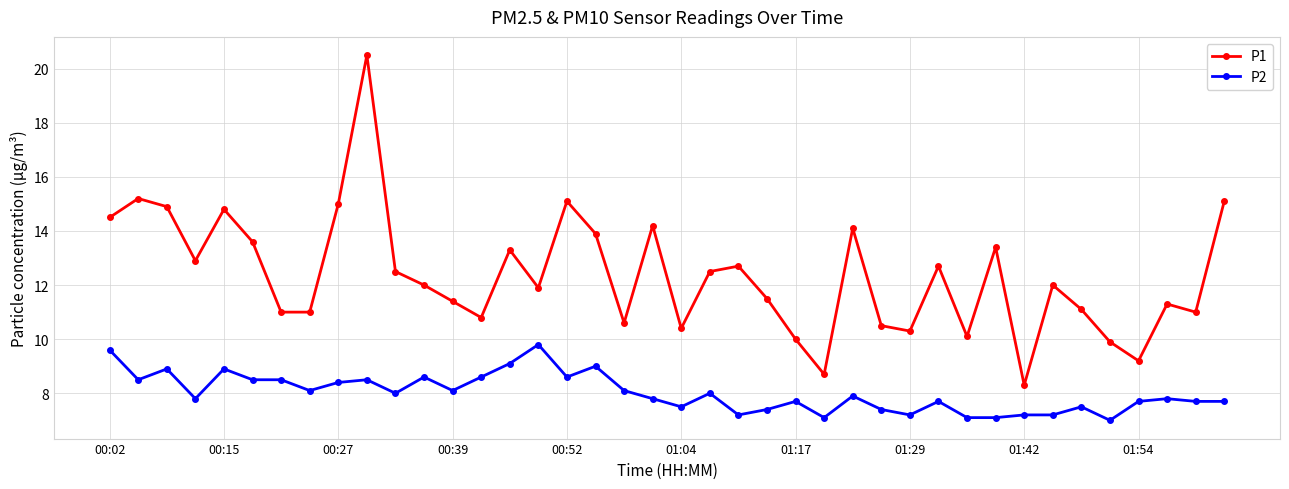

Which series has the widest spread of values?

P1